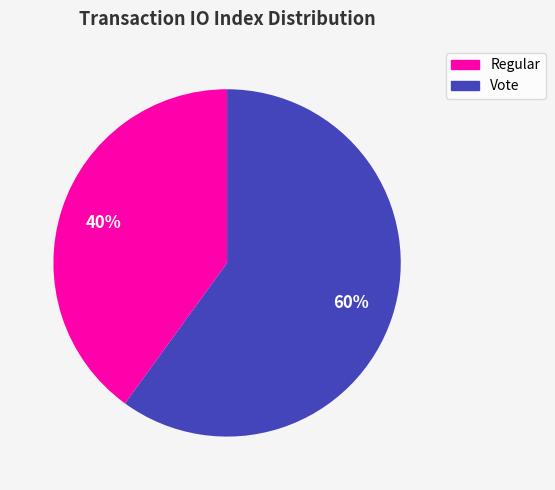

What percentage is the Regular slice, to the nearest percent?

40%